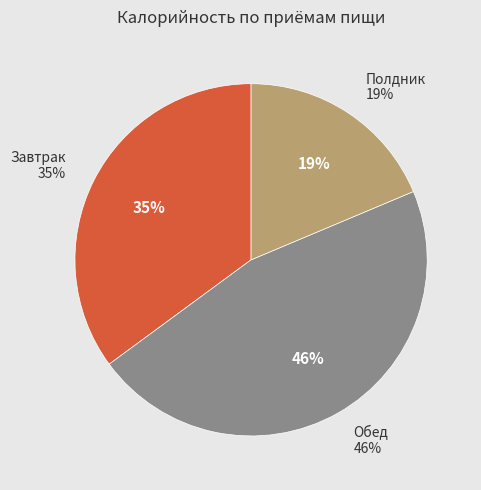

Which category has the biggest portion of the pie?

Обед